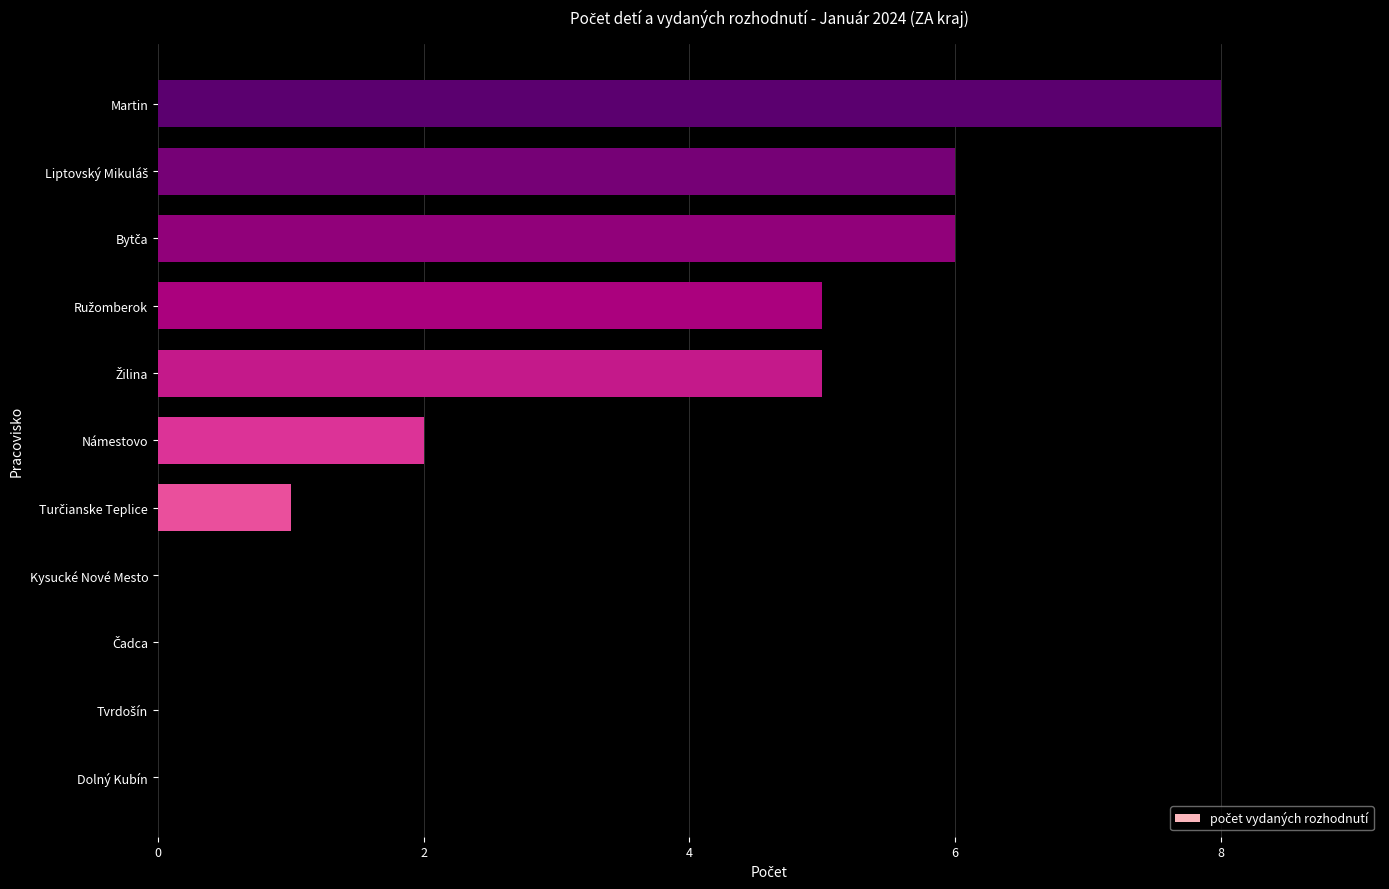

Which label corresponds to the largest value in the chart?

Martin